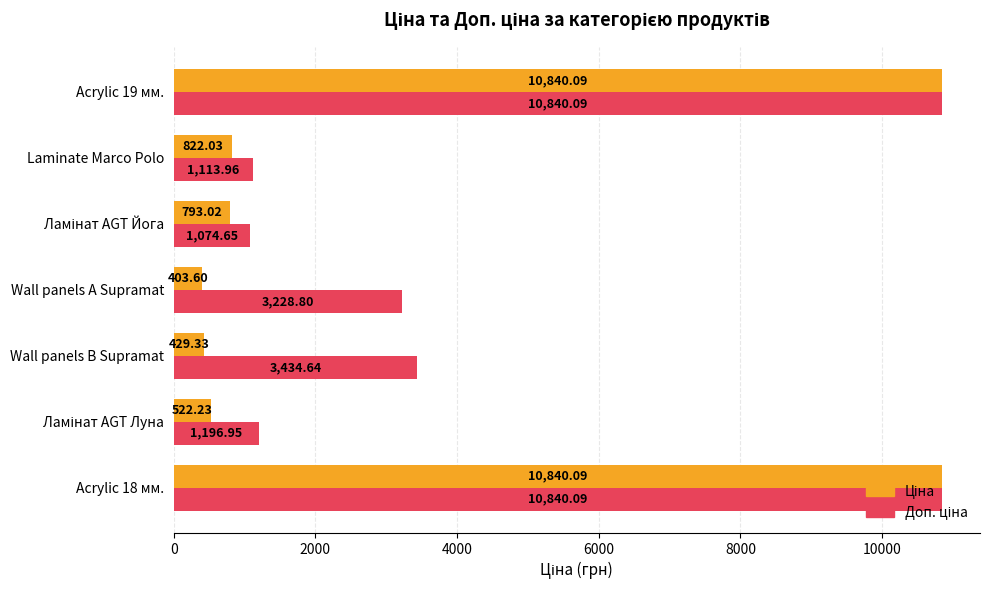

At how many categories does at least one series exceed 484?

7